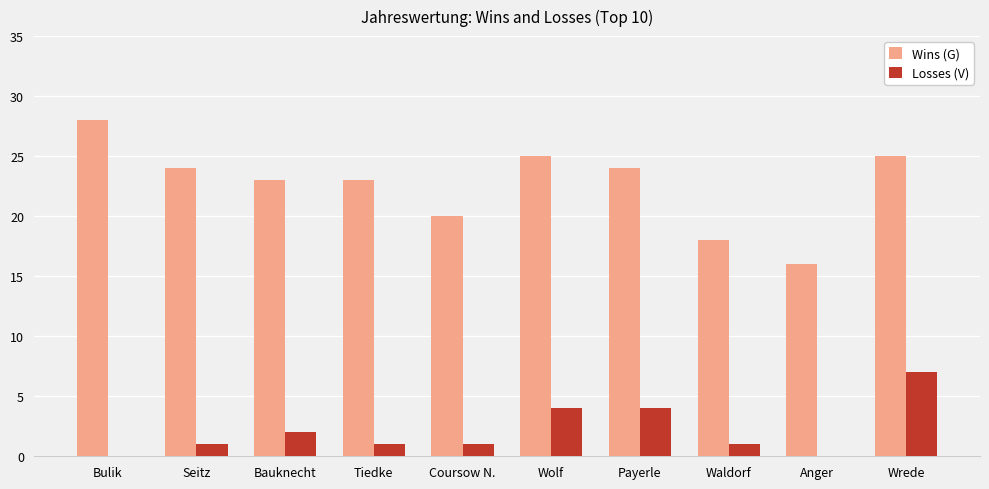

Which category has the highest value across all series?

Bulik